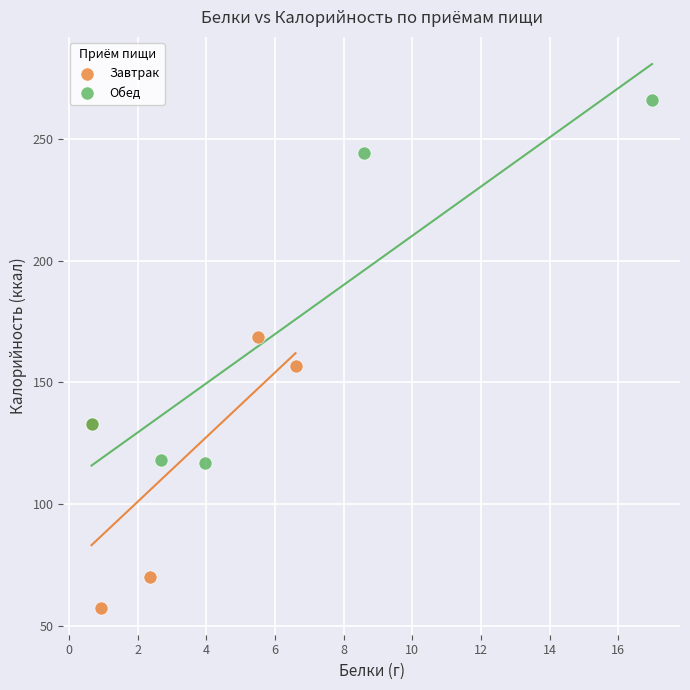

Which series reaches the minimum Y coordinate?

Завтрак